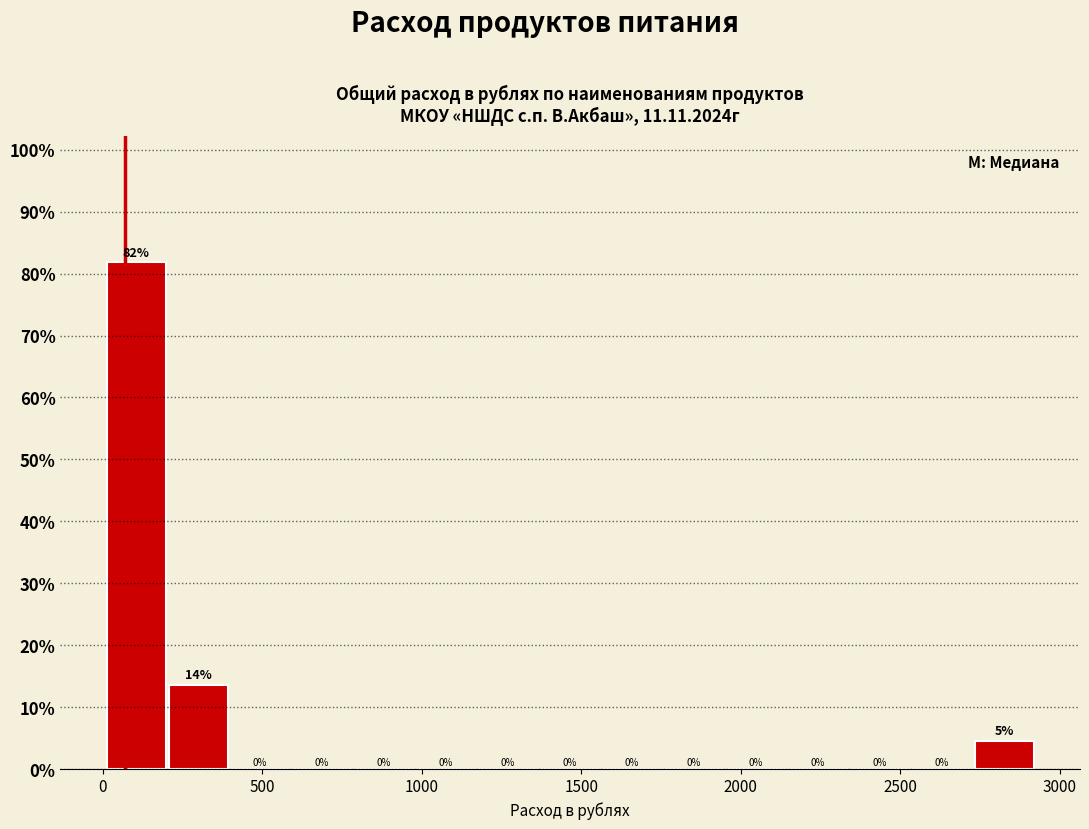

Read against the x-axis, roughly where is the centre of the tallest bar?

100